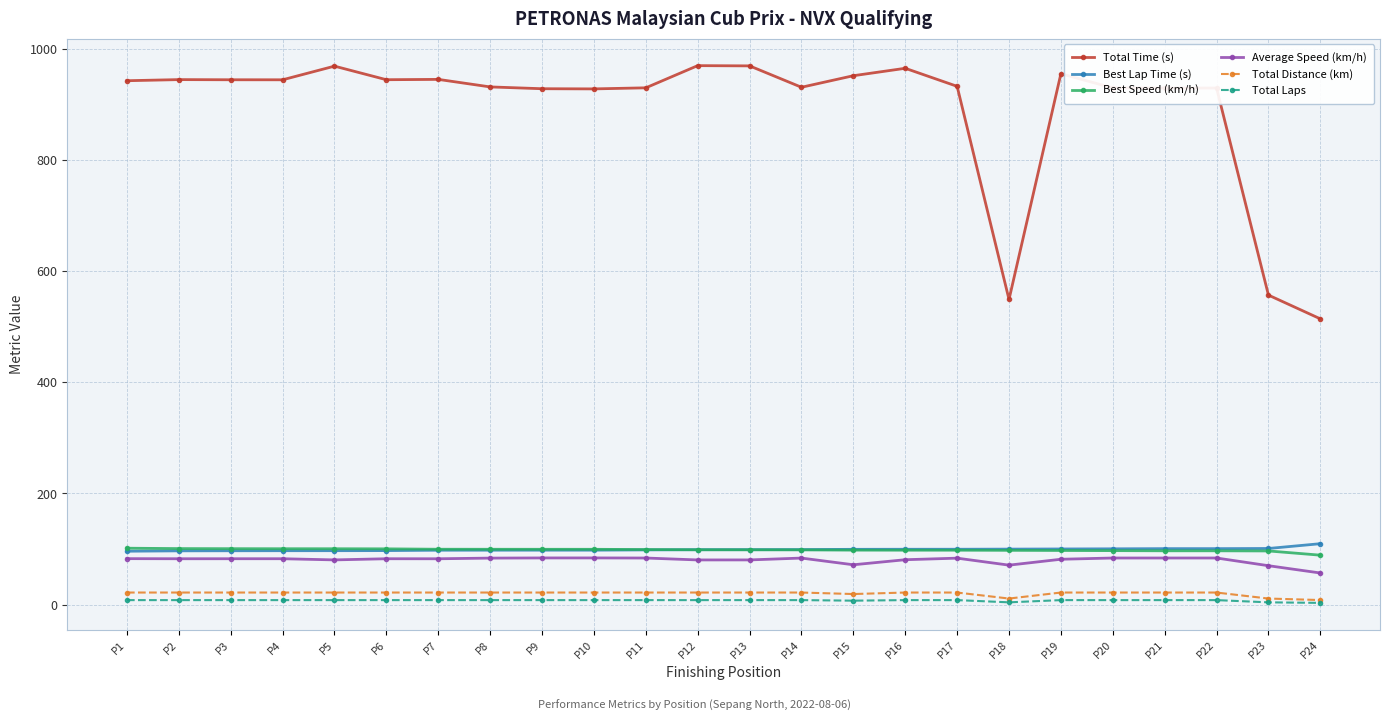

How many data points in Average Speed (km/h) are above 82?

15